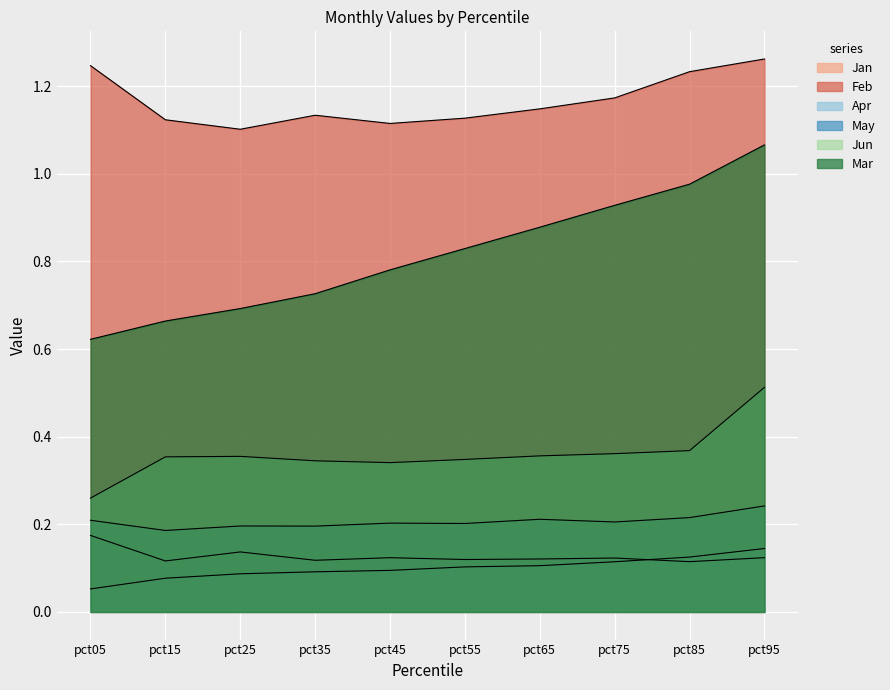

Between pct15 and pct95, which series saw the biggest shift?

Mar